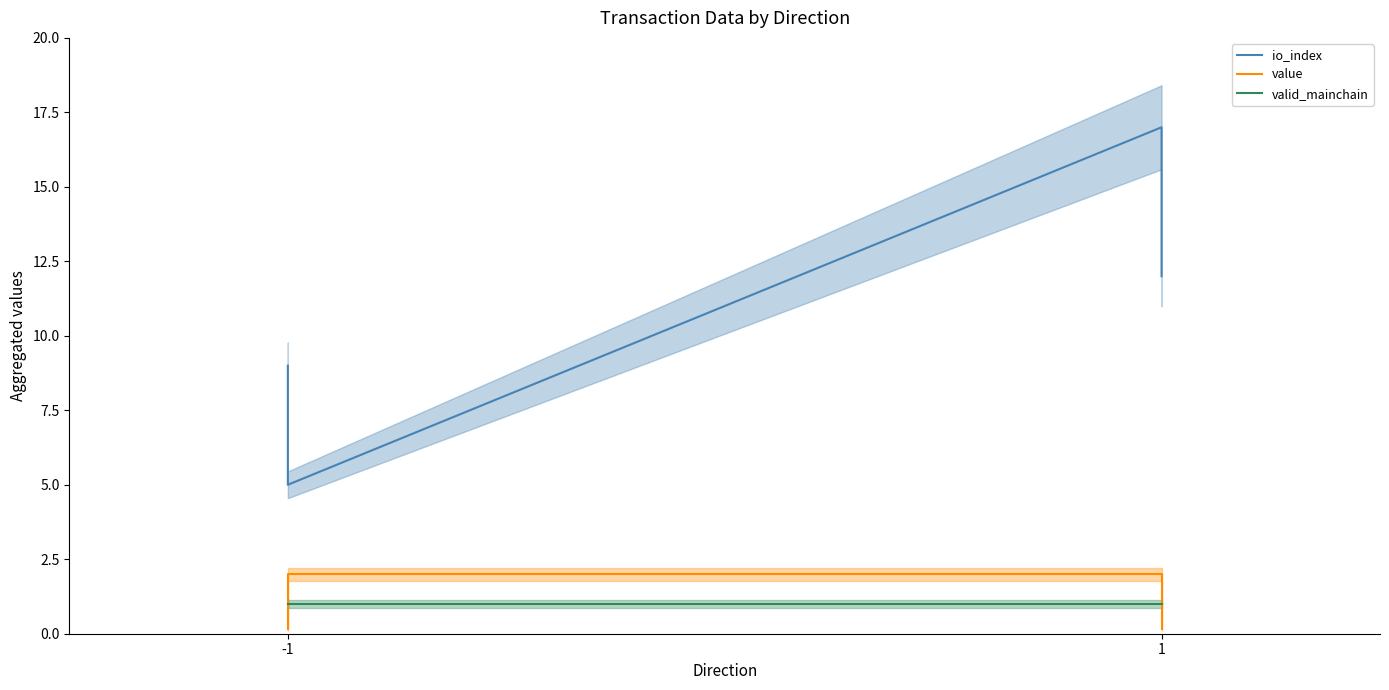

Is it true that io_index equals 1.4 at -1?

False